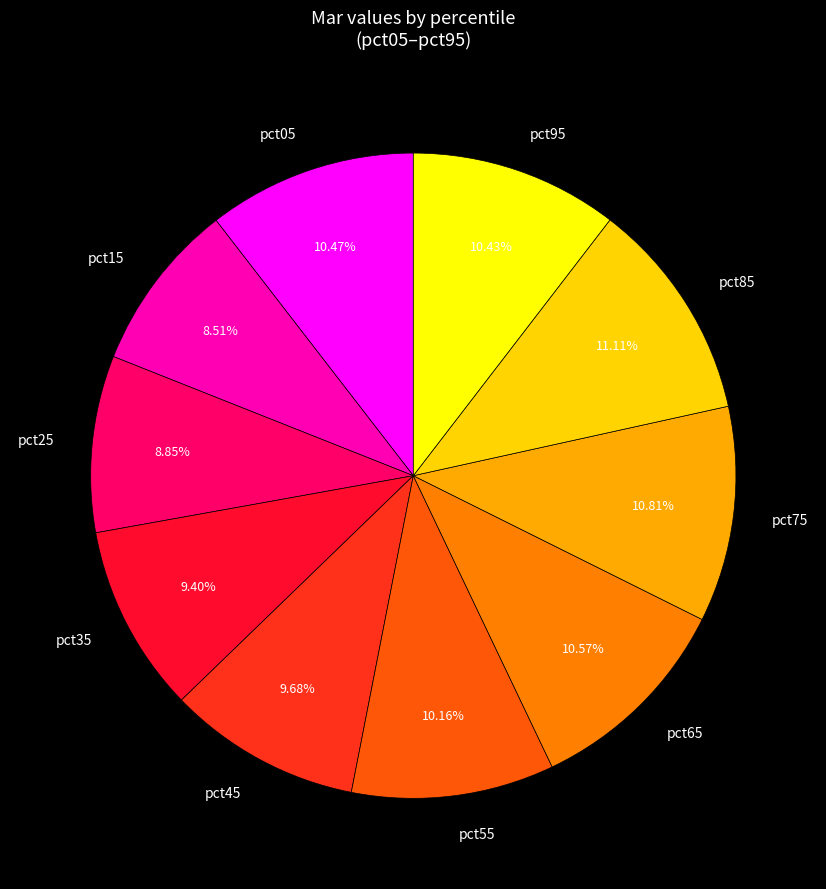

Does any single category account for the majority?

No